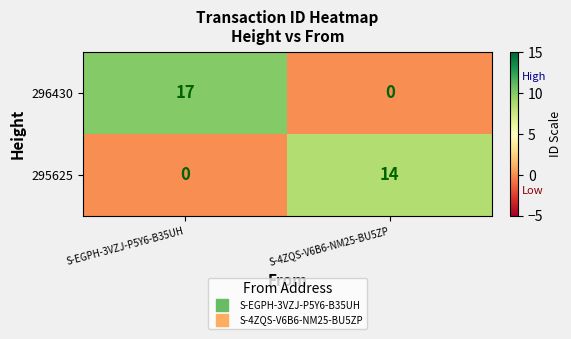

How many distinct data groups are displayed?

2